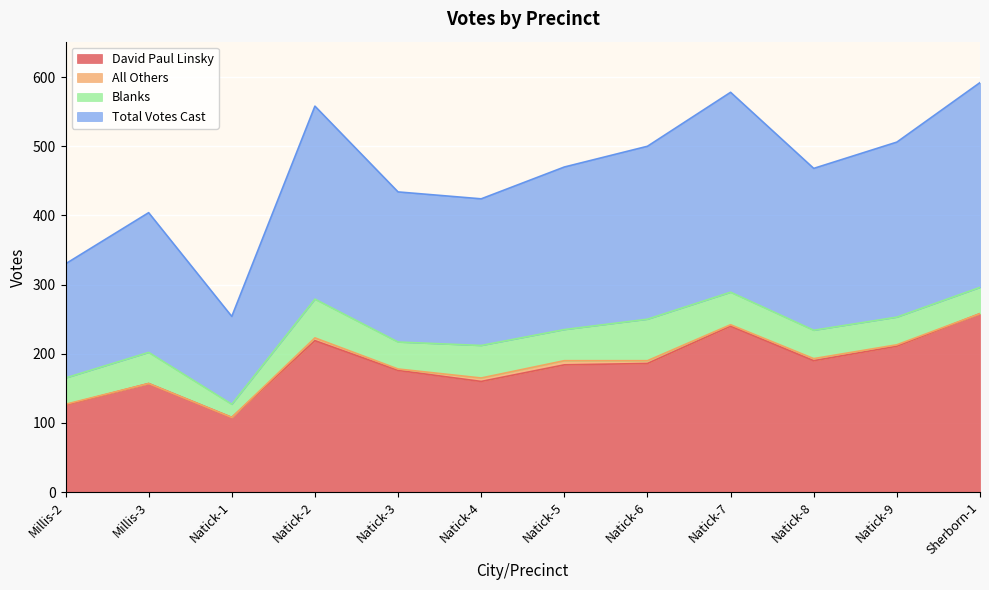

How many interior local valleys does the Total Votes Cast series have?

3